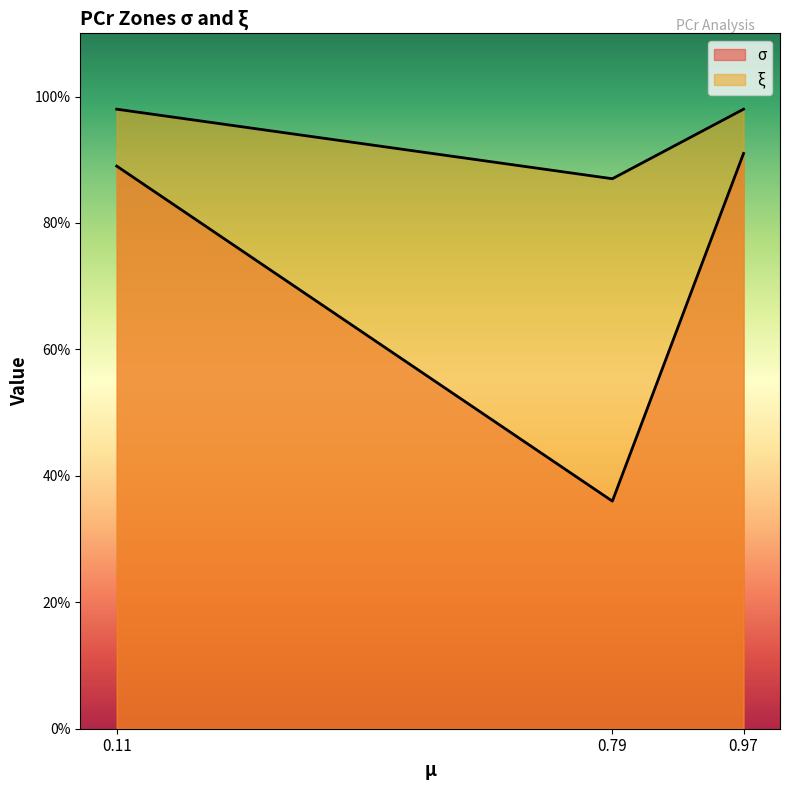

True or false: σ has a value of 0.4 at 0.79.

True